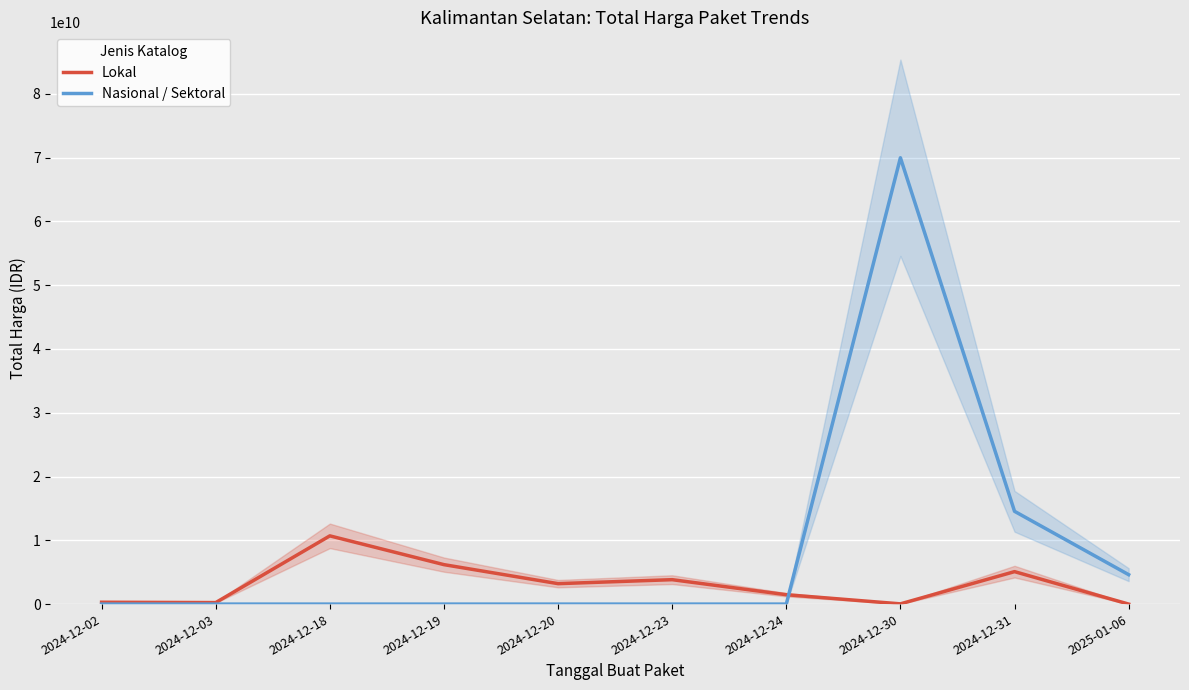

Reading left to right, list all the values displayed in this chart.

Lokal: 290400000	236184000	10695684200	6183900000	3204000000	3827760000	1470600000	36778000	5086989768	0
Nasional / Sektoral: 0	0	0	0	0	0	0	69971350800	14545400004	4613012370